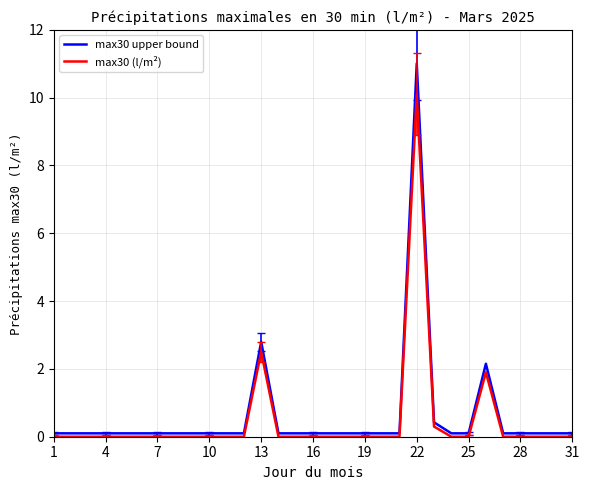

What is the maximum value for max30 upper bound?

11.0